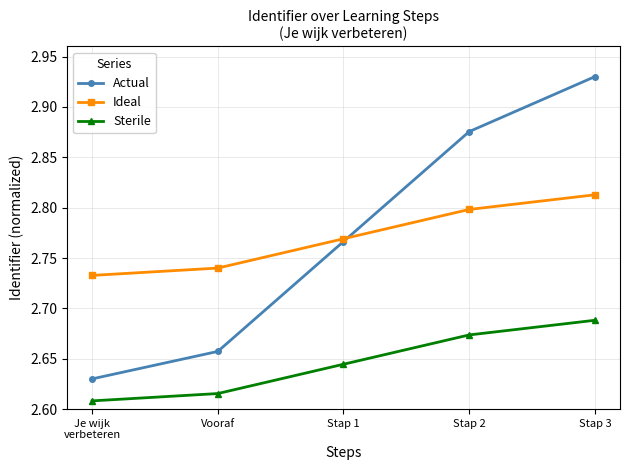

At which category is the sum across all series the highest?

Stap 3